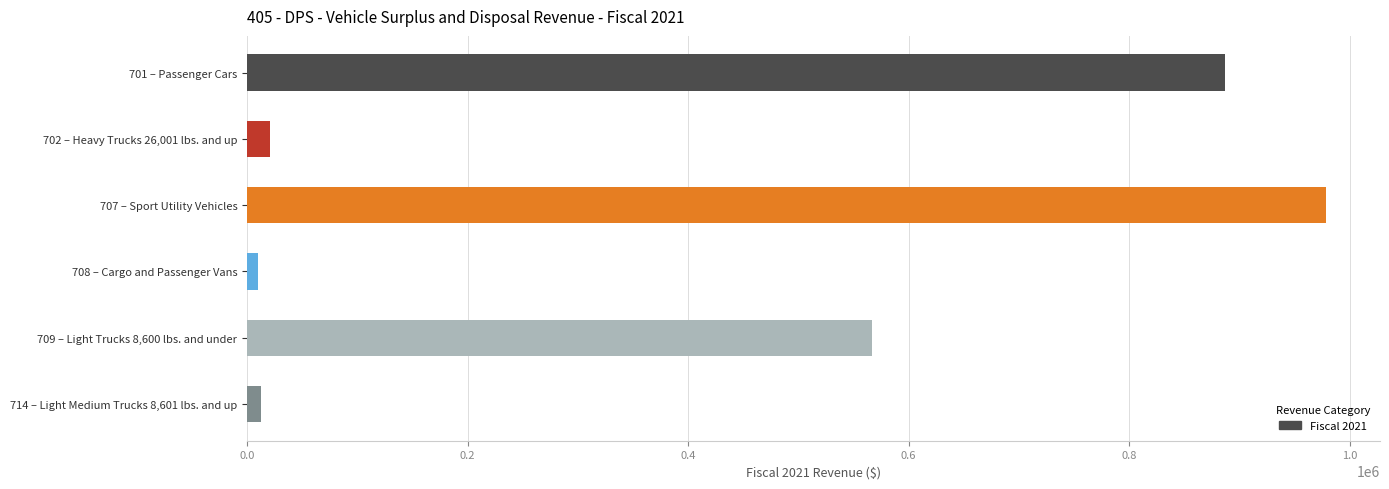

Does the chart contain any negative values?

No